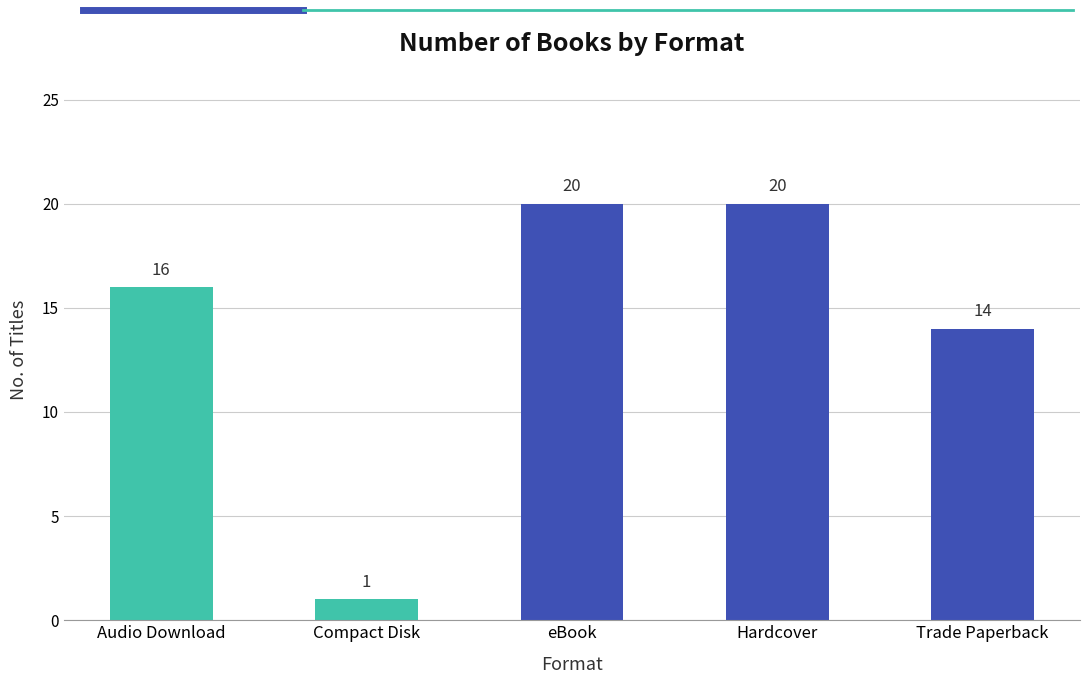

Read the value at Trade Paperback.

14